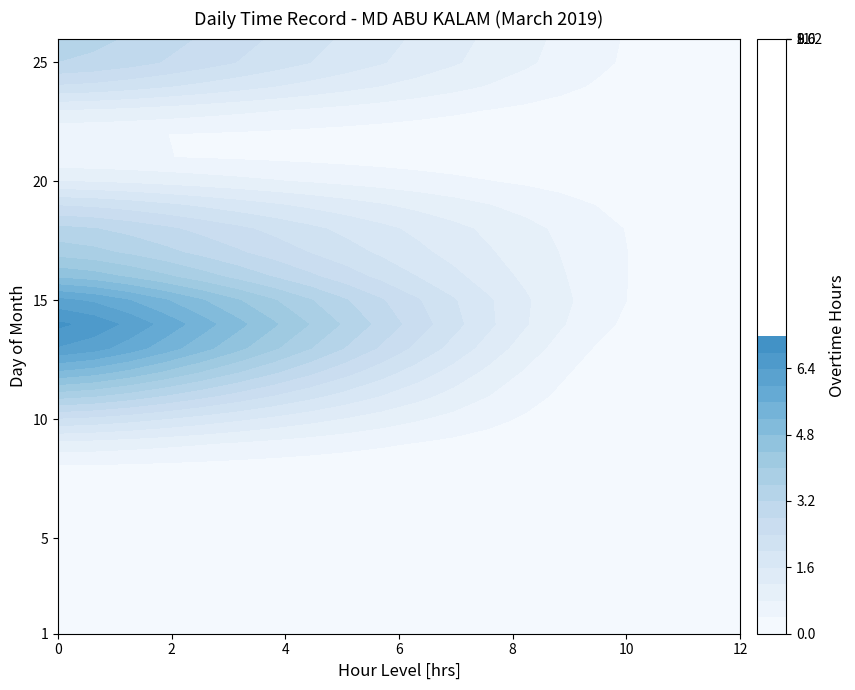

The value of 13 at 9 is 6.2. True or false?

False